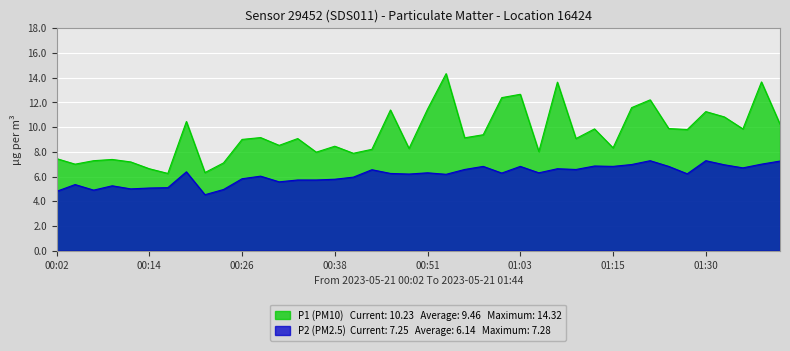

What is the label of the 29th point from the right?

00:29